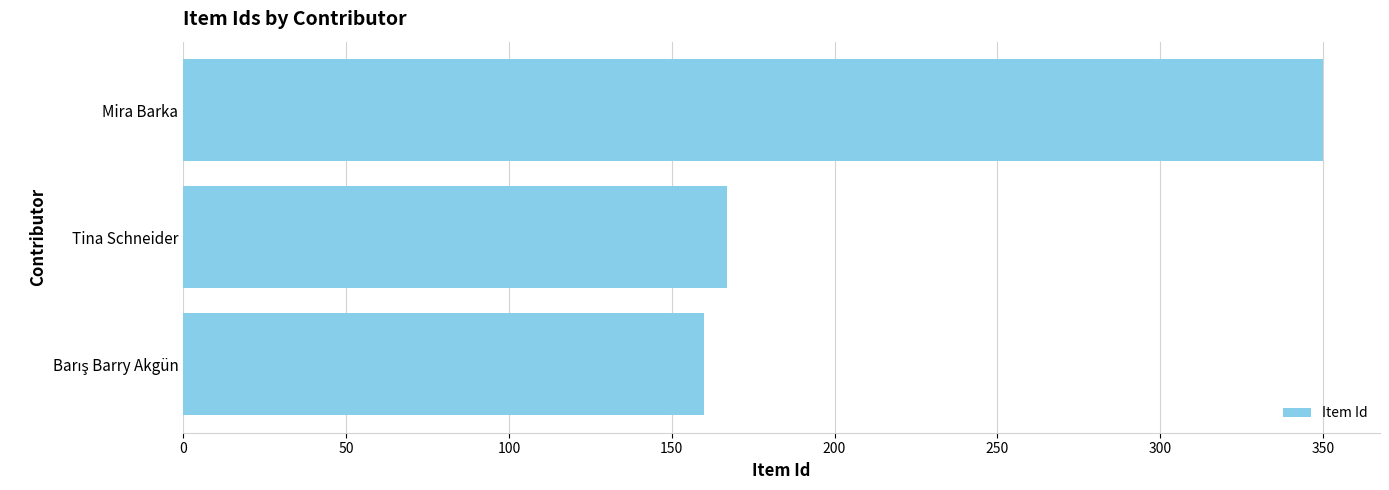

What is the average value?

226